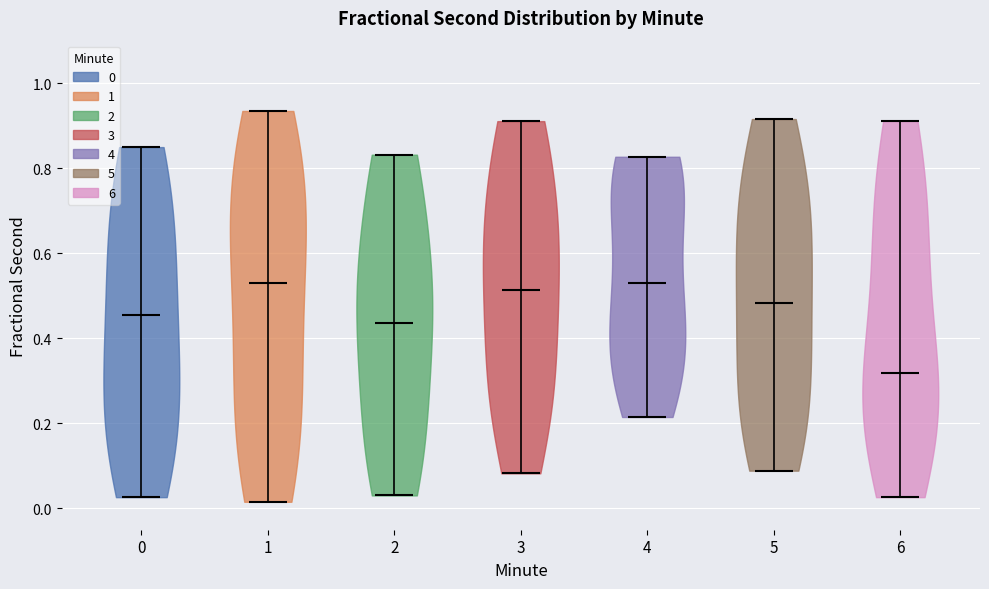

Reading left to right, read every violin against the y-axis: where its median line is, and the lowest and highest points it reaches. The values are not printed on the chart, so give them approximately, as read against the axis.

0: median line 0.46, lowest point 0.02, highest point 0.84
1: median line 0.54, lowest point 0.02, highest point 0.94
2: median line 0.44, lowest point 0.04, highest point 0.84
3: median line 0.52, lowest point 0.08, highest point 0.92
4: median line 0.54, lowest point 0.22, highest point 0.82
5: median line 0.48, lowest point 0.08, highest point 0.92
6: median line 0.32, lowest point 0.02, highest point 0.92